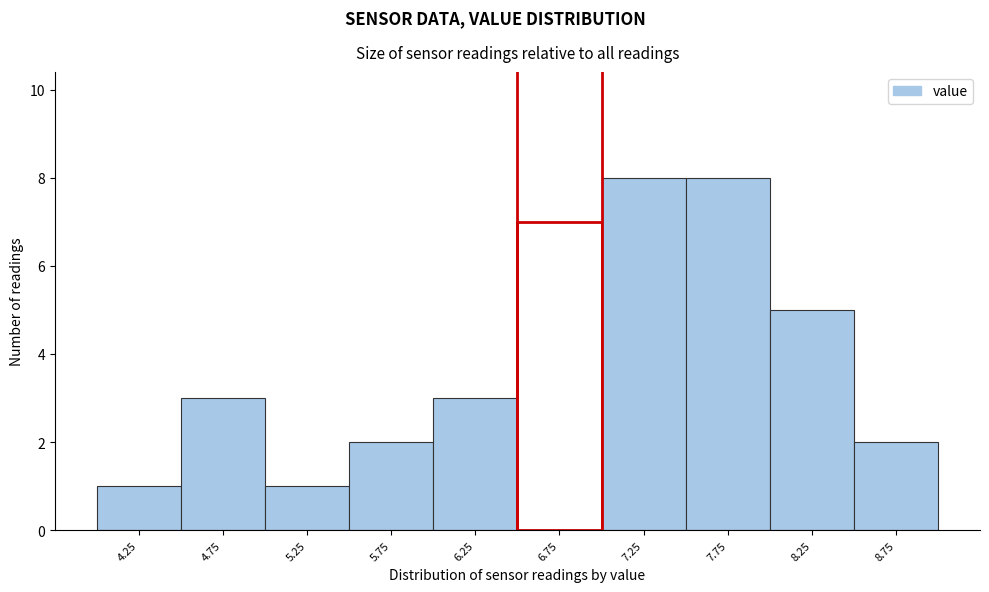

Reading right to left, transcribe all the data shown in this chart.

2	5	8	8	7	3	2	1	3	1